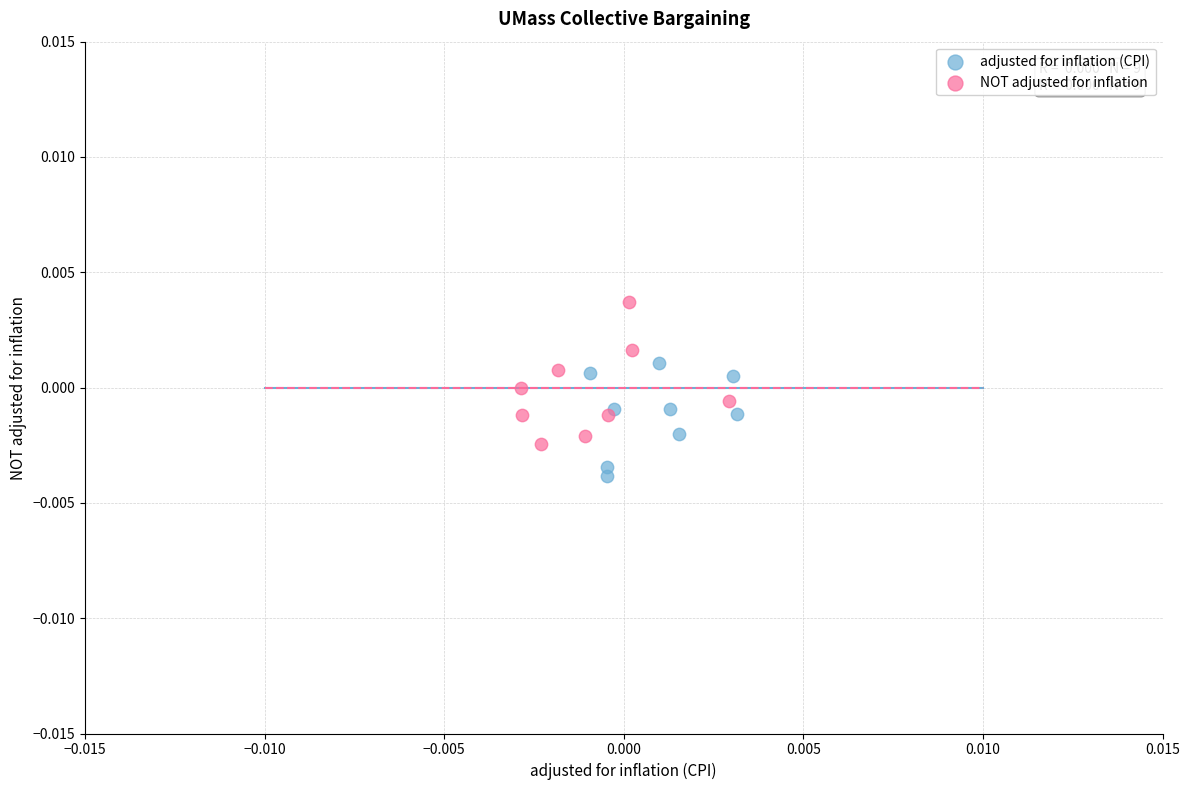

What are all the series names shown in the legend?

adjusted for inflation (CPI), NOT adjusted for inflation